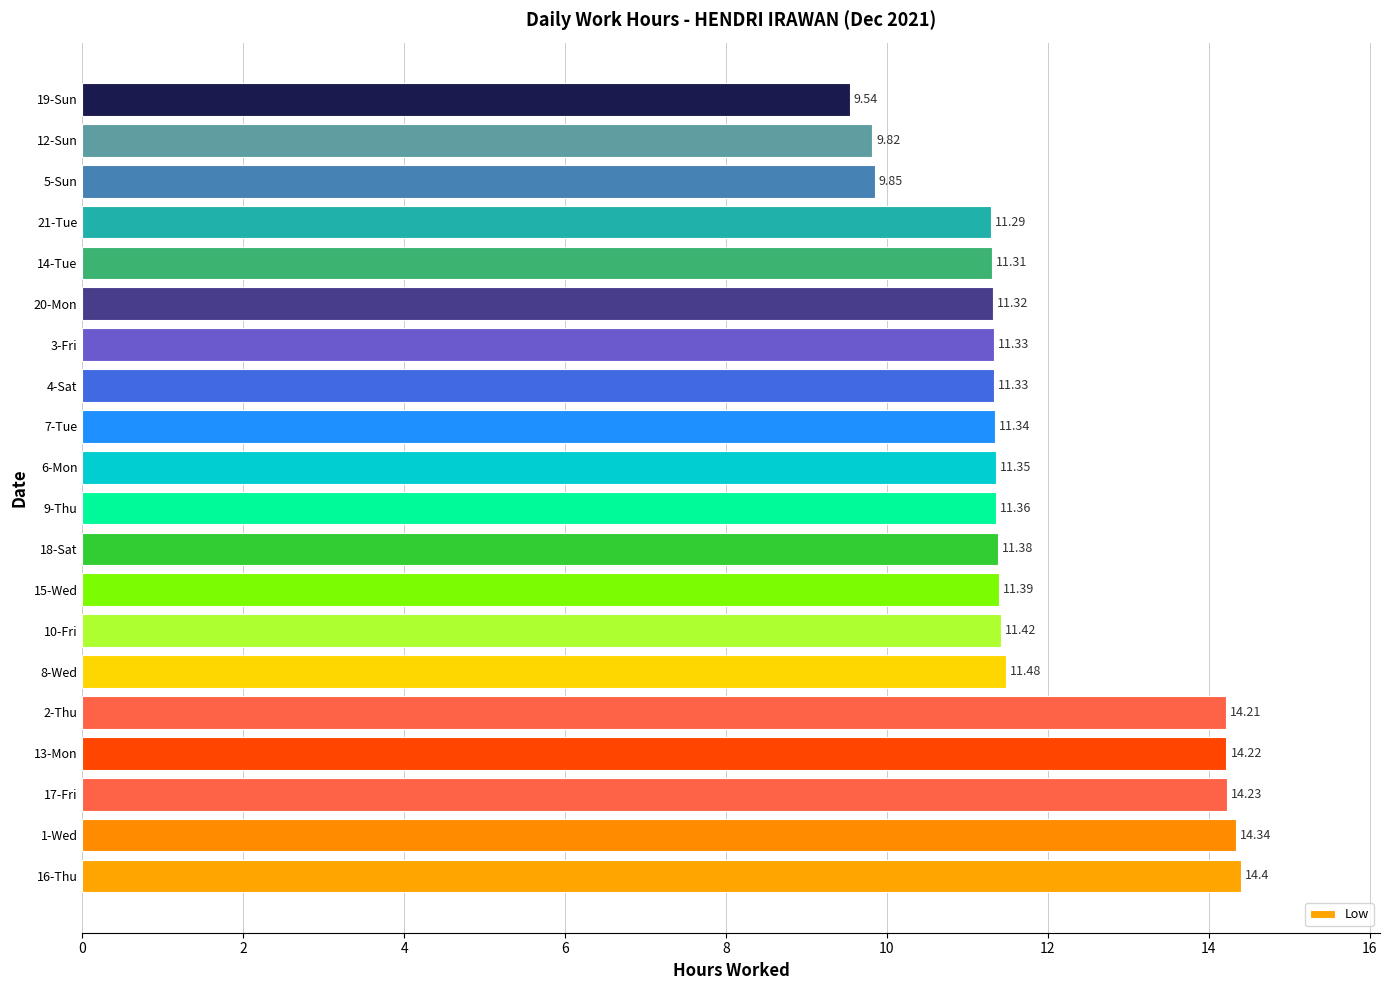

Between 4-Sat and 18-Sat, which is larger?

18-Sat